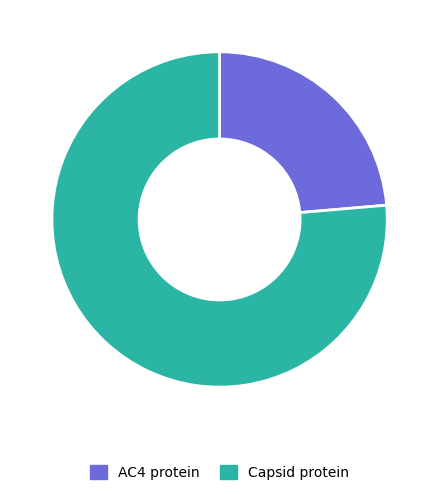

Count the number of slices in the pie.

2